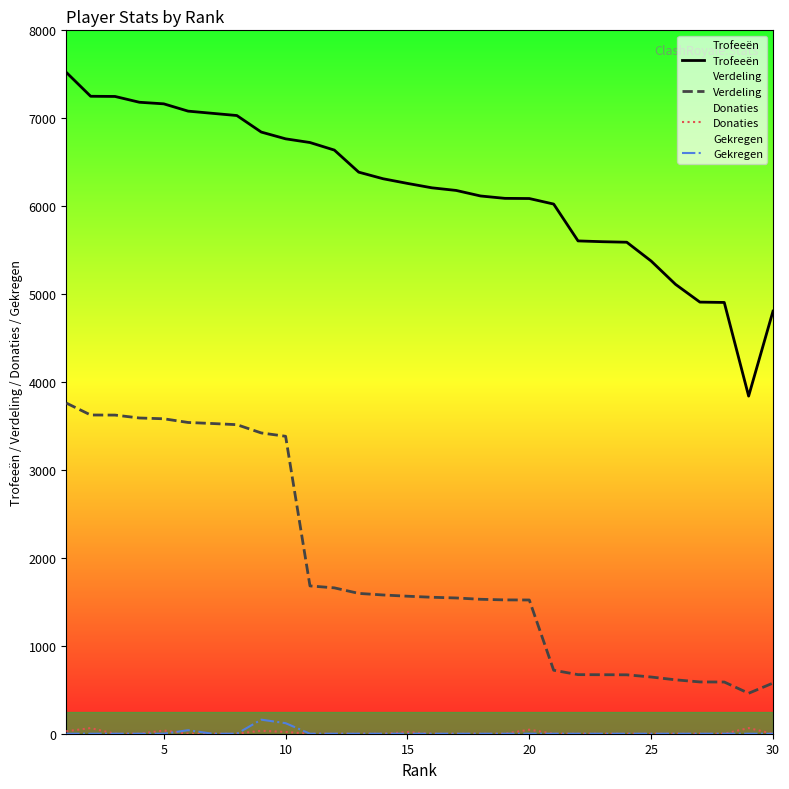

How many lines are shown in the chart?

4